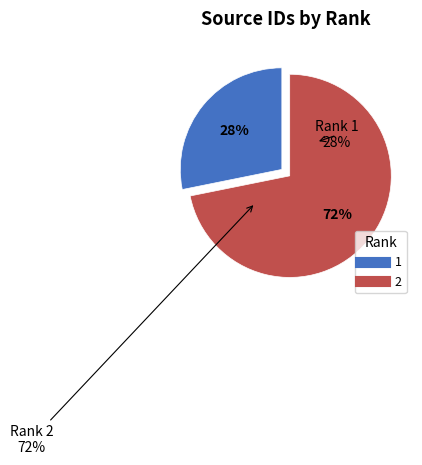

Approximately how many times larger is the value at 2 compared to 1?

2.5